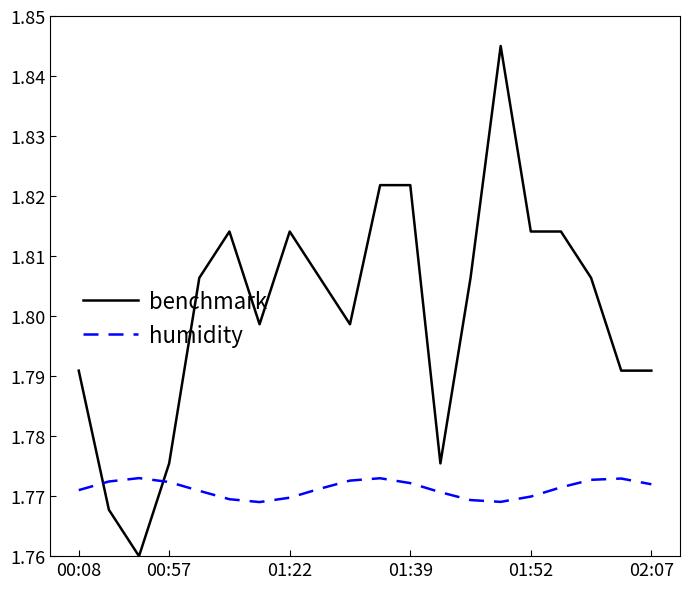

List the series in order of their peak value, lowest first.

humidity, benchmark